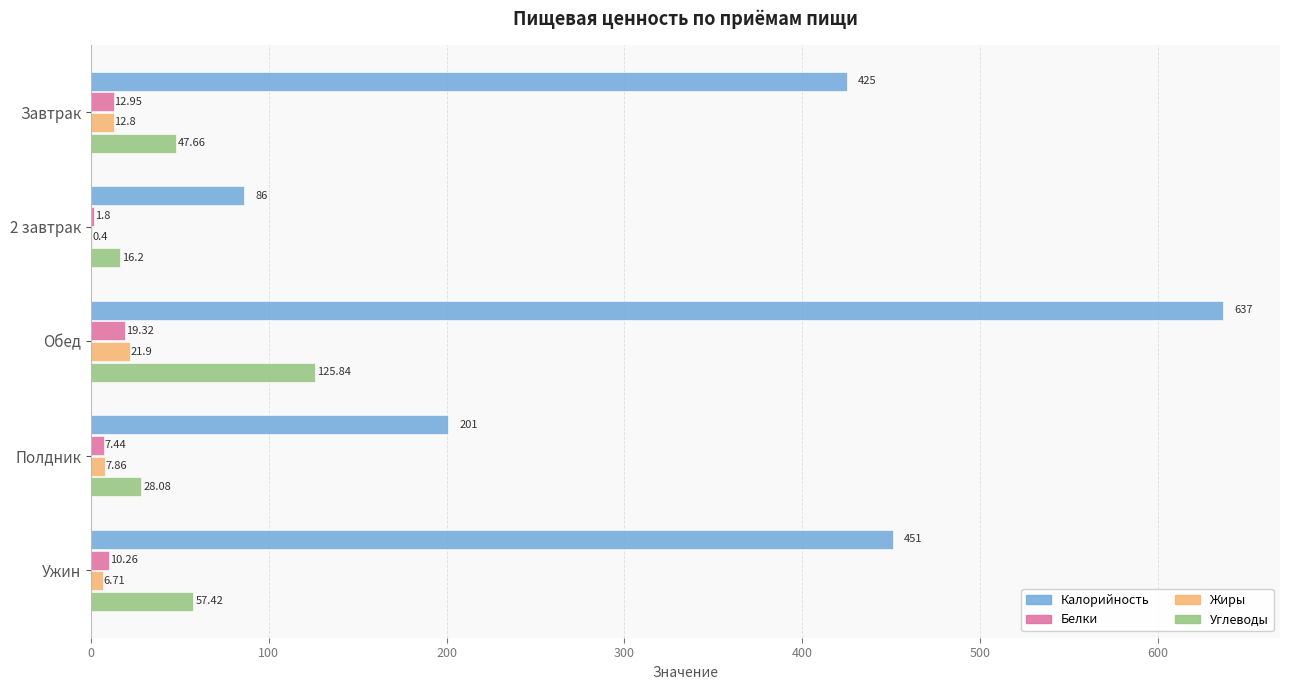

Which series changed the most between Обед and Ужин?

Калорийность